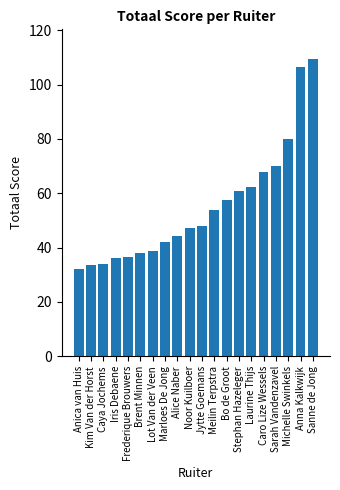

What is the maximum value shown in the chart?

109.4